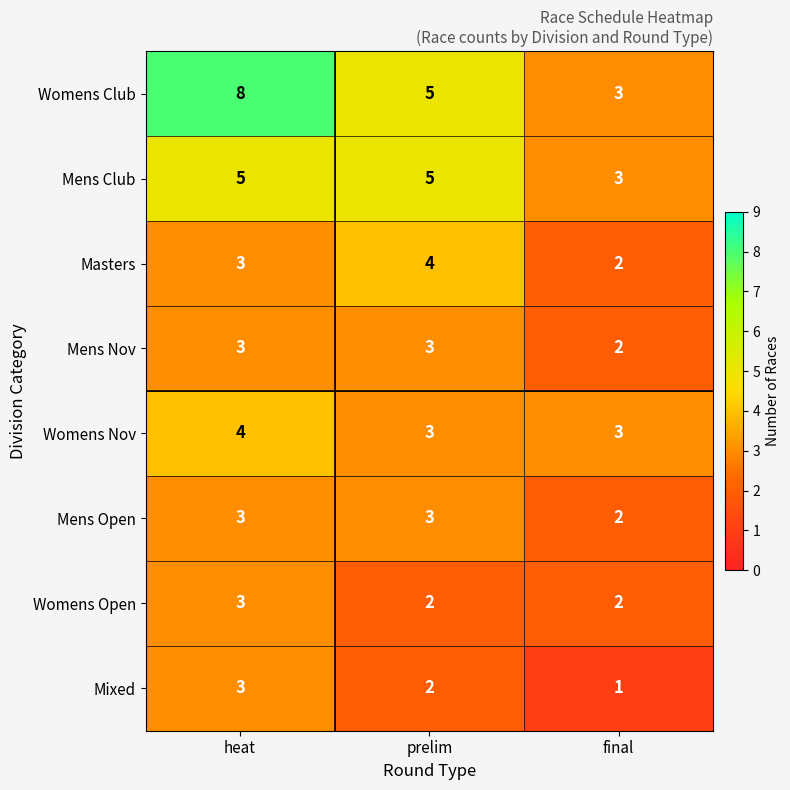

What is the sum of the Womens Club values at heat and final?

11